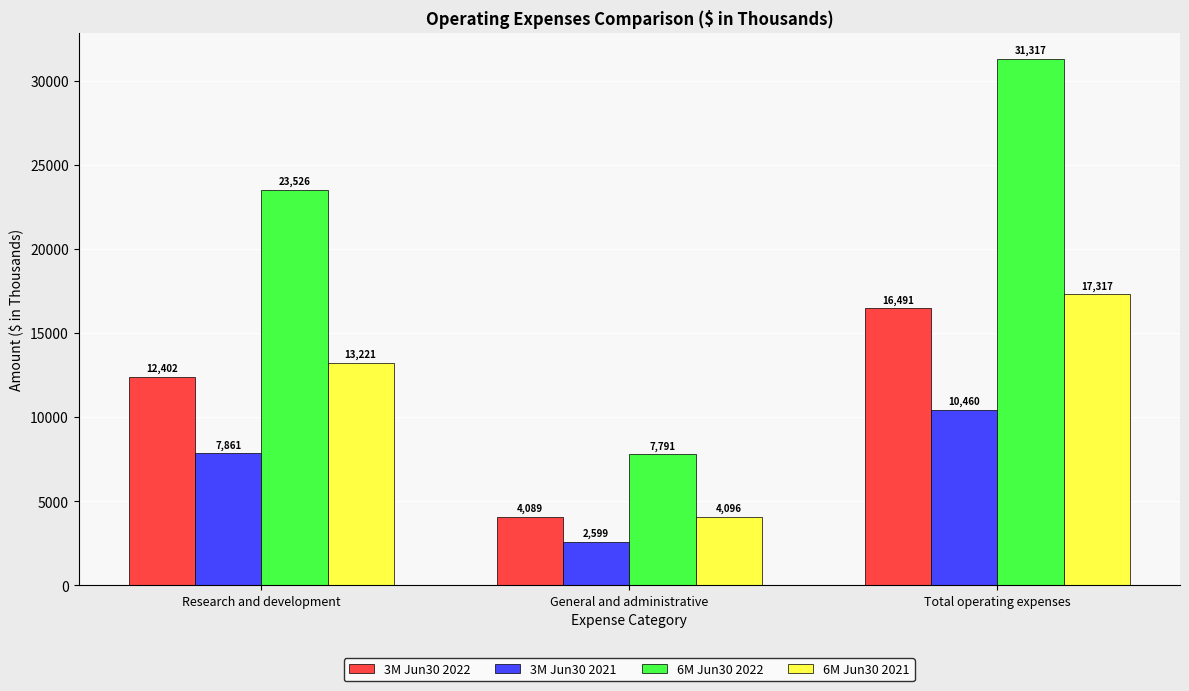

What is the spread (max minus min) of values at General and administrative?

5192